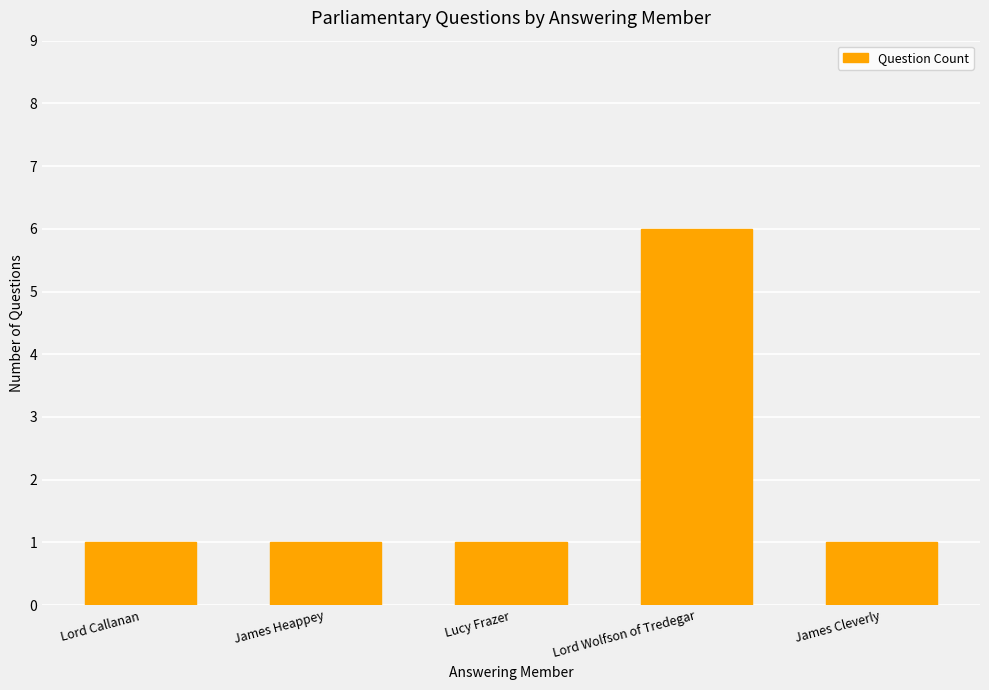

What is the greatest value displayed?

6